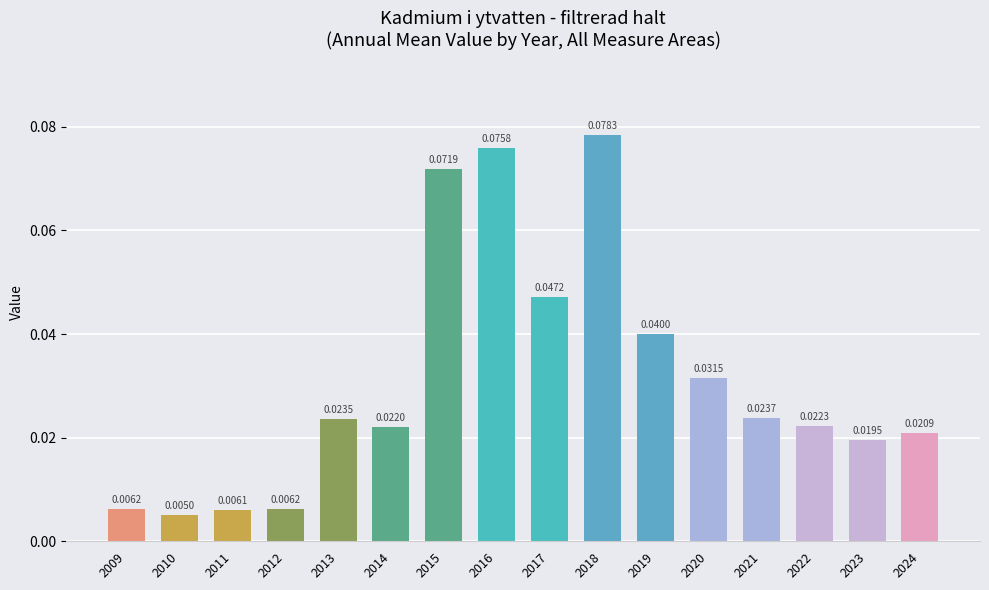

Where is the data nearest to the value 0?

2010